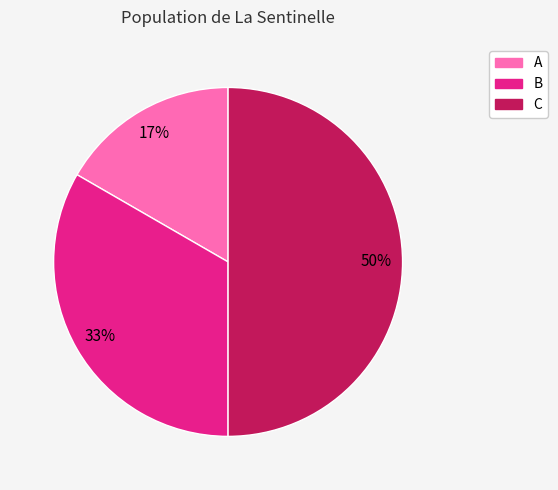

Is the sum of C and A greater than half?

Yes